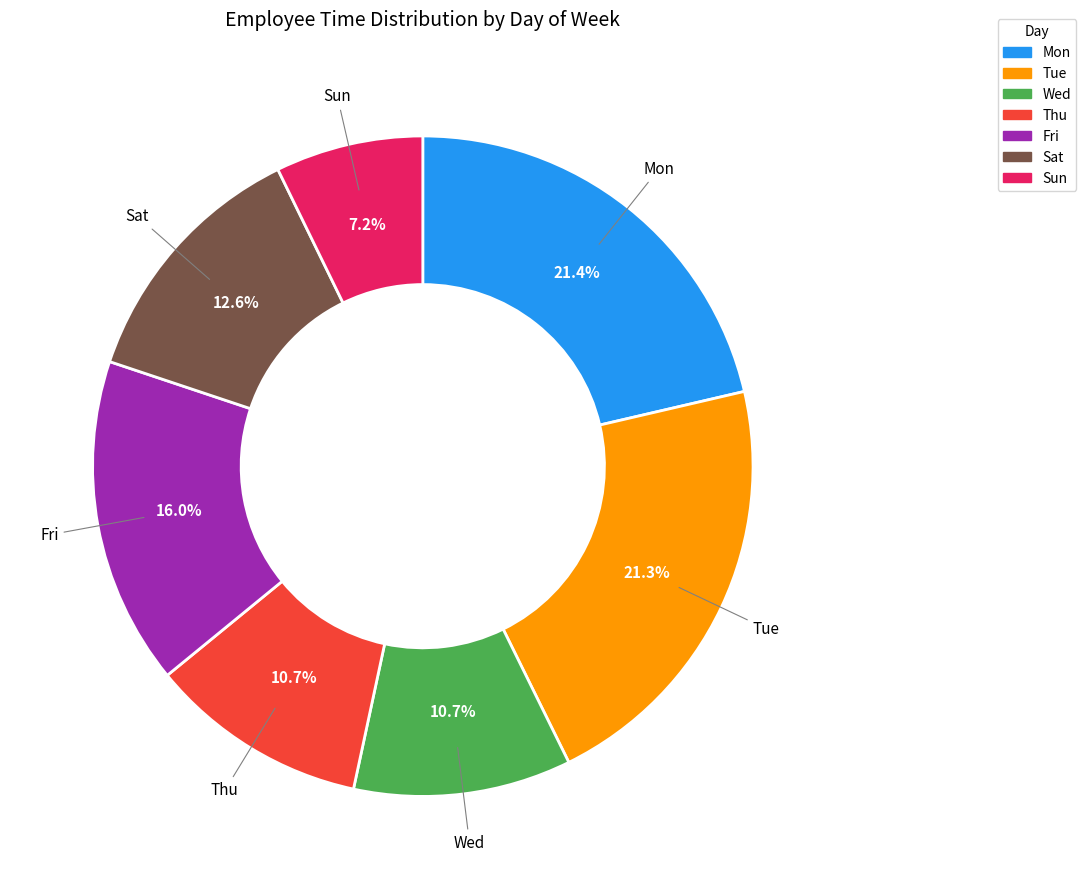

How many slices are in this pie chart?

7